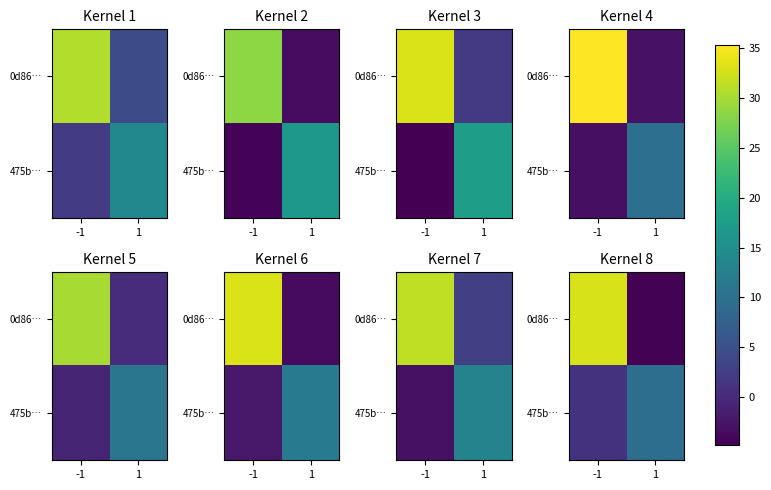

What is the spread (max minus min) of values at -1?

31.8